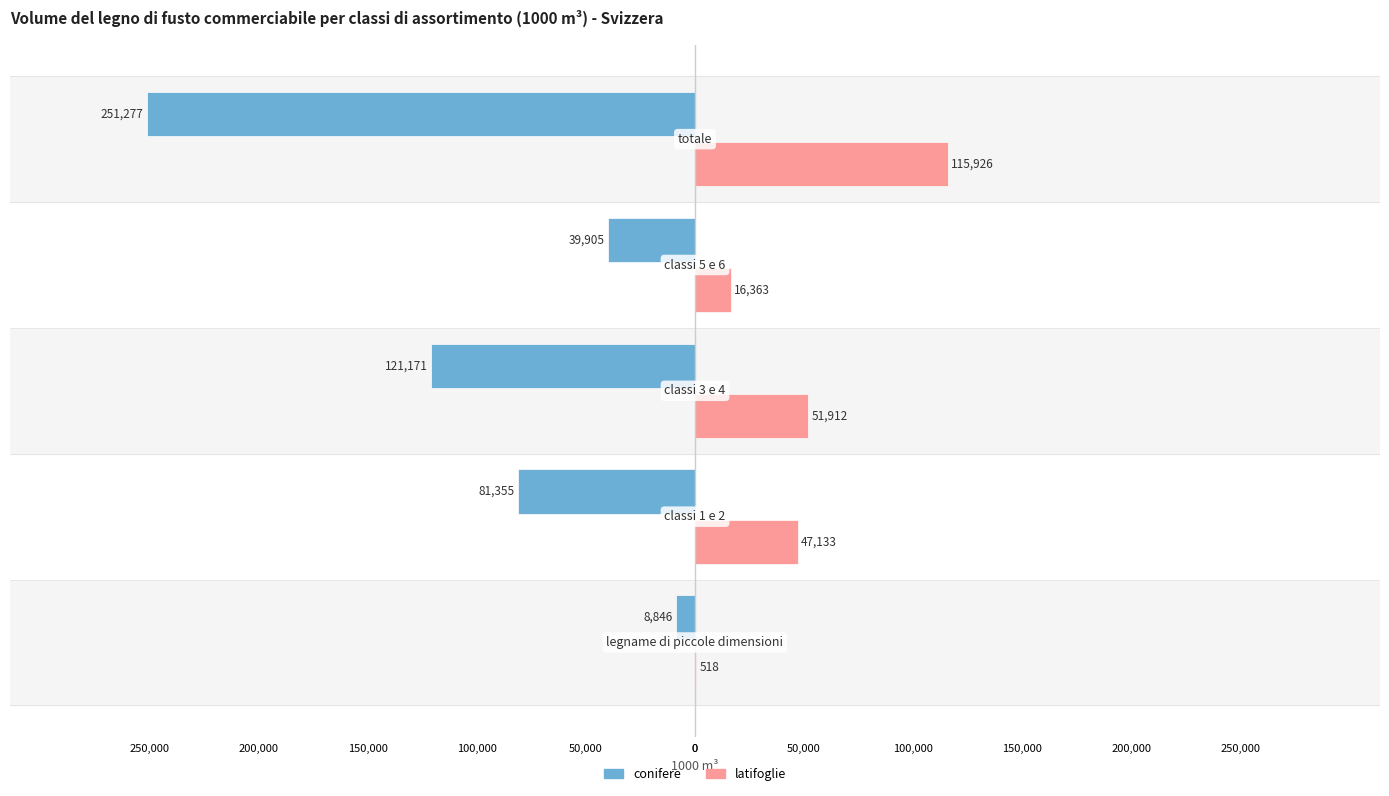

Reading left to right, extract all data points from this chart.

conifere: -8846	-81355	-121171	-39905	-251277
latifoglie: 518	47133	51912	16363	115926